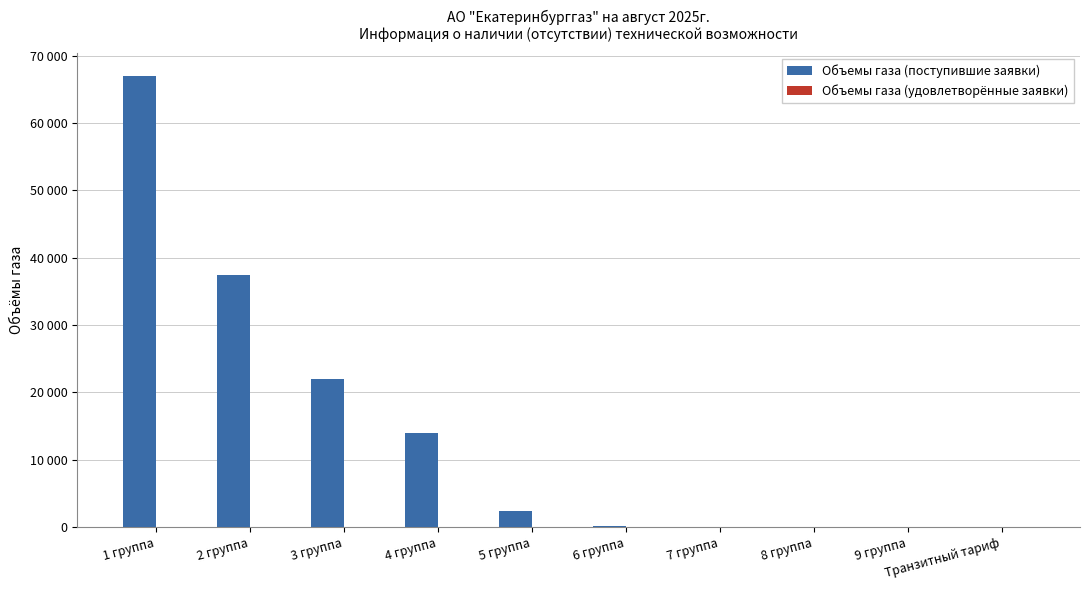

Between 6 группа and 1 группа, which is larger?

1 группа